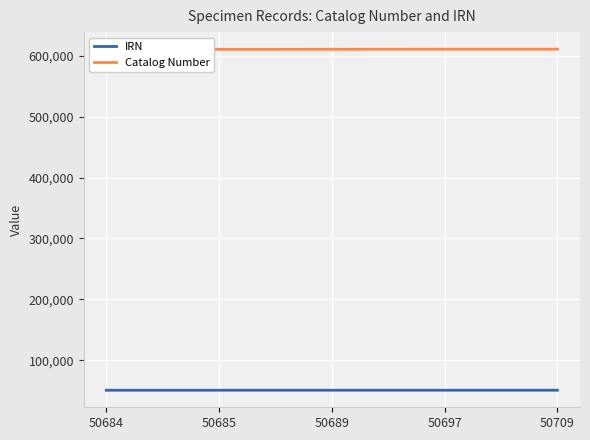

Reading right to left, what are all the values shown in this chart?

IRN: 50709=50709	50697=50697	50689=50689	50685=50685	50684=50684
Catalog Number: 50709=610784	50697=610783	50689=610594	50685=610535	50684=610523